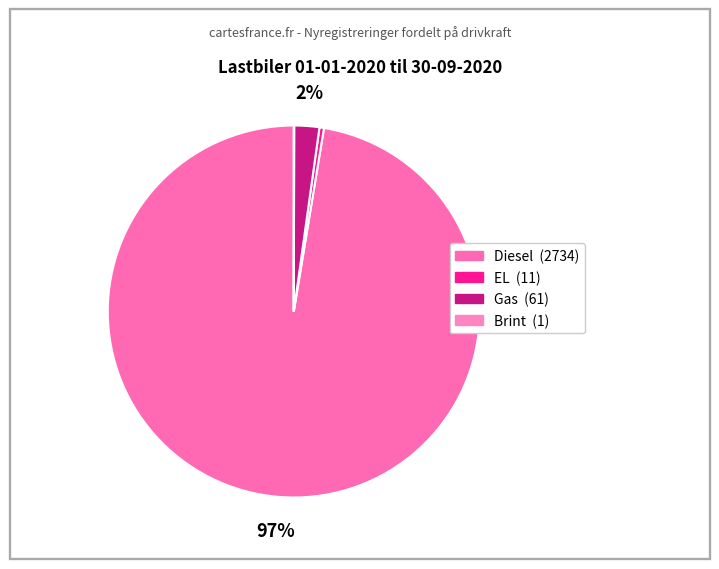

Count the number of slices in the pie.

4